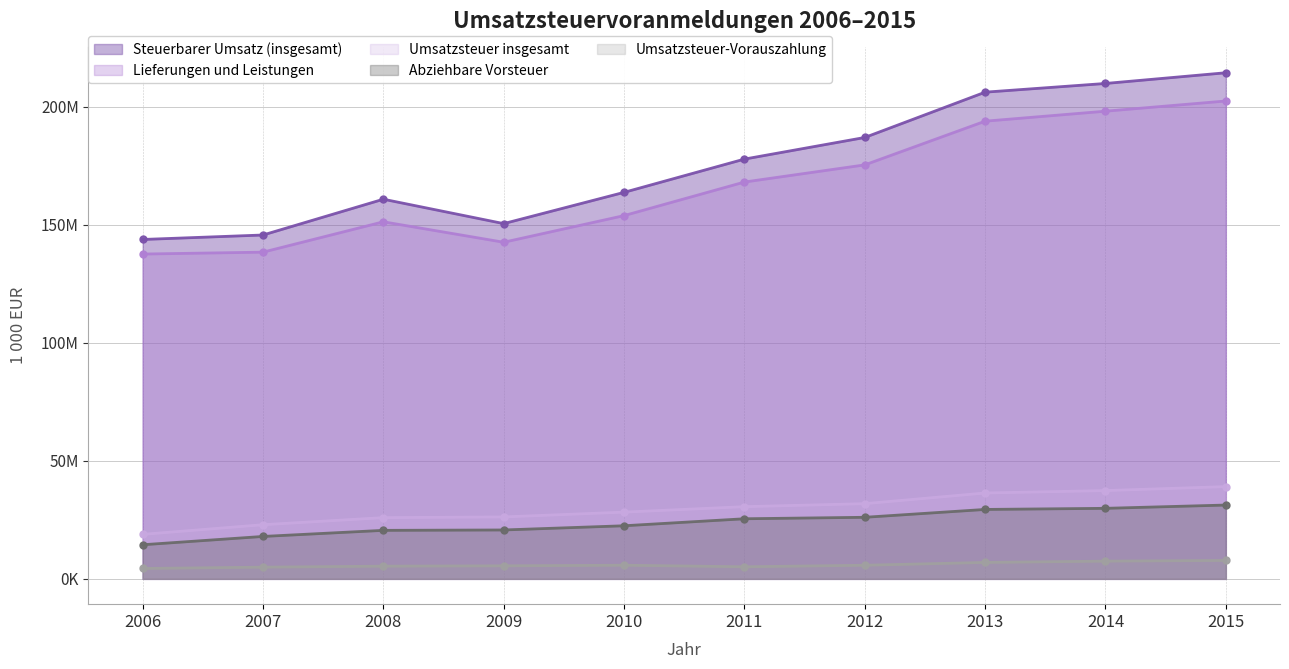

What is the difference between the second highest and second lowest values in the Lieferungen und Leistungen series?

59696061